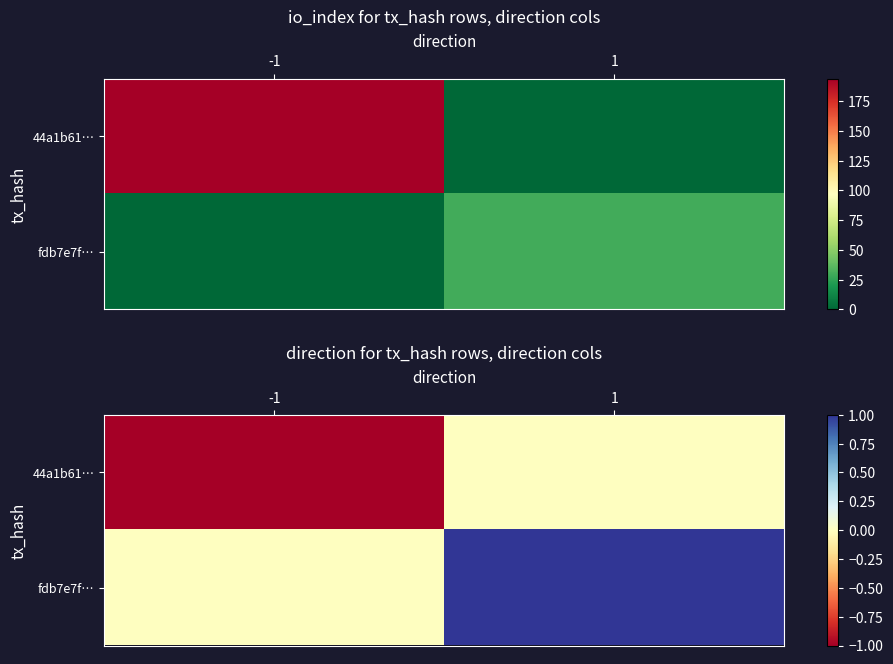

What is the sum of all 44a1b61… values?

-1